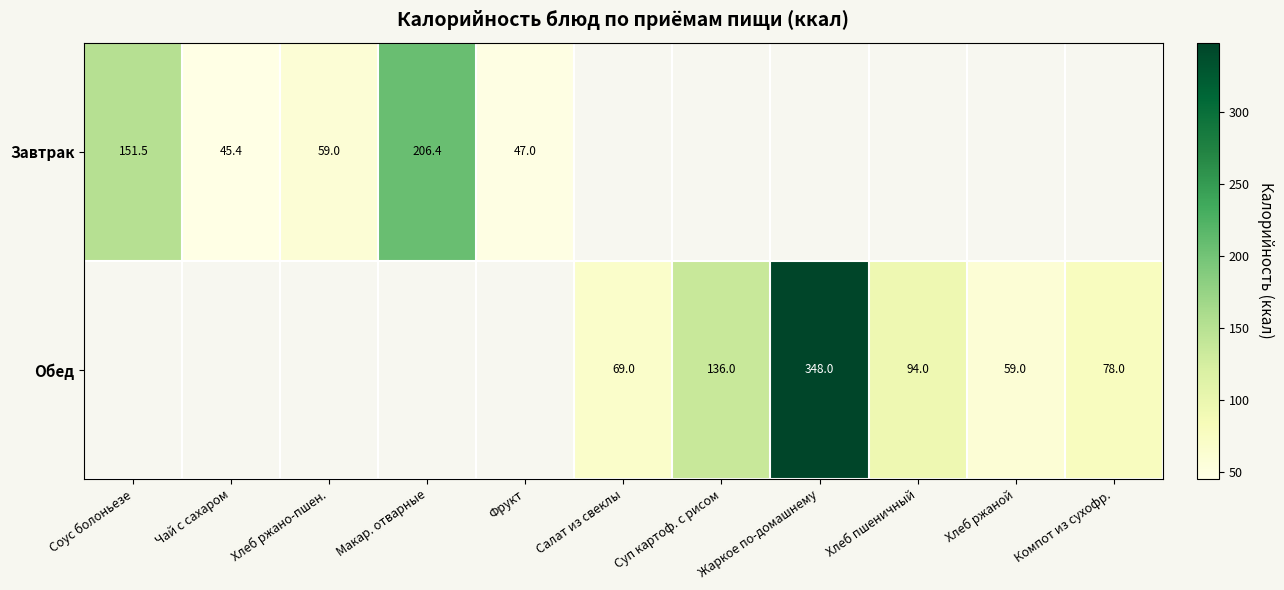

Is the value of Завтрак at Фрукт greater than the value of Обед at Хлеб пшеничный?

No